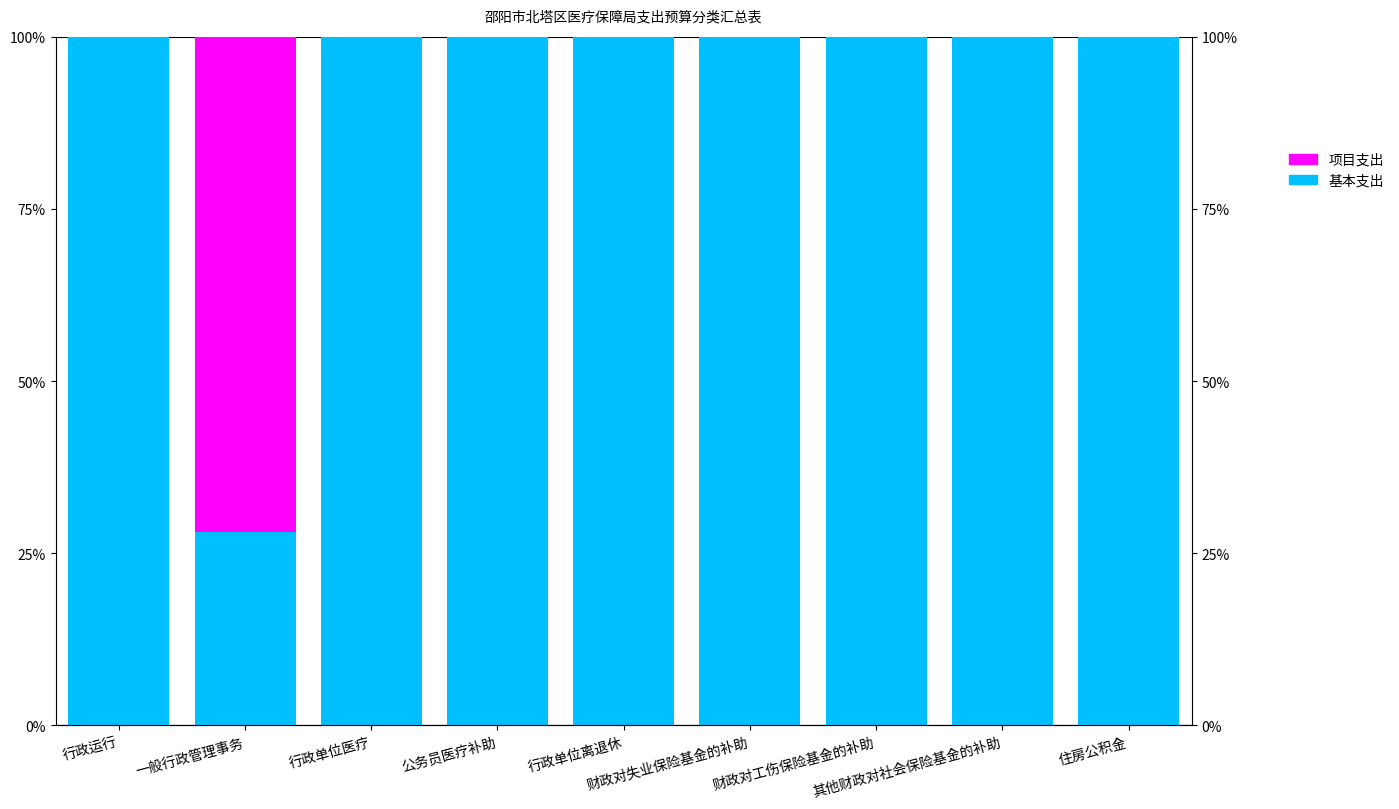

What is the total value across all series at 行政运行?

100.0